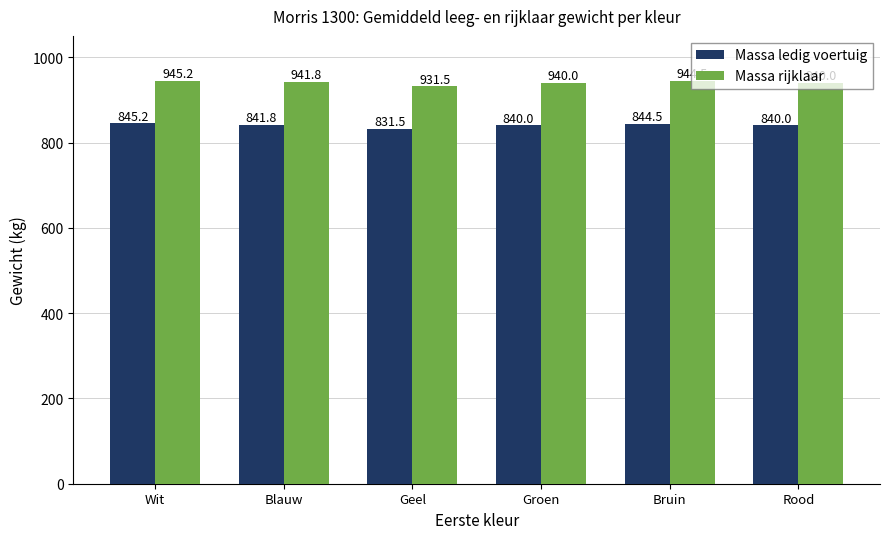

How many bars are there in total?

12